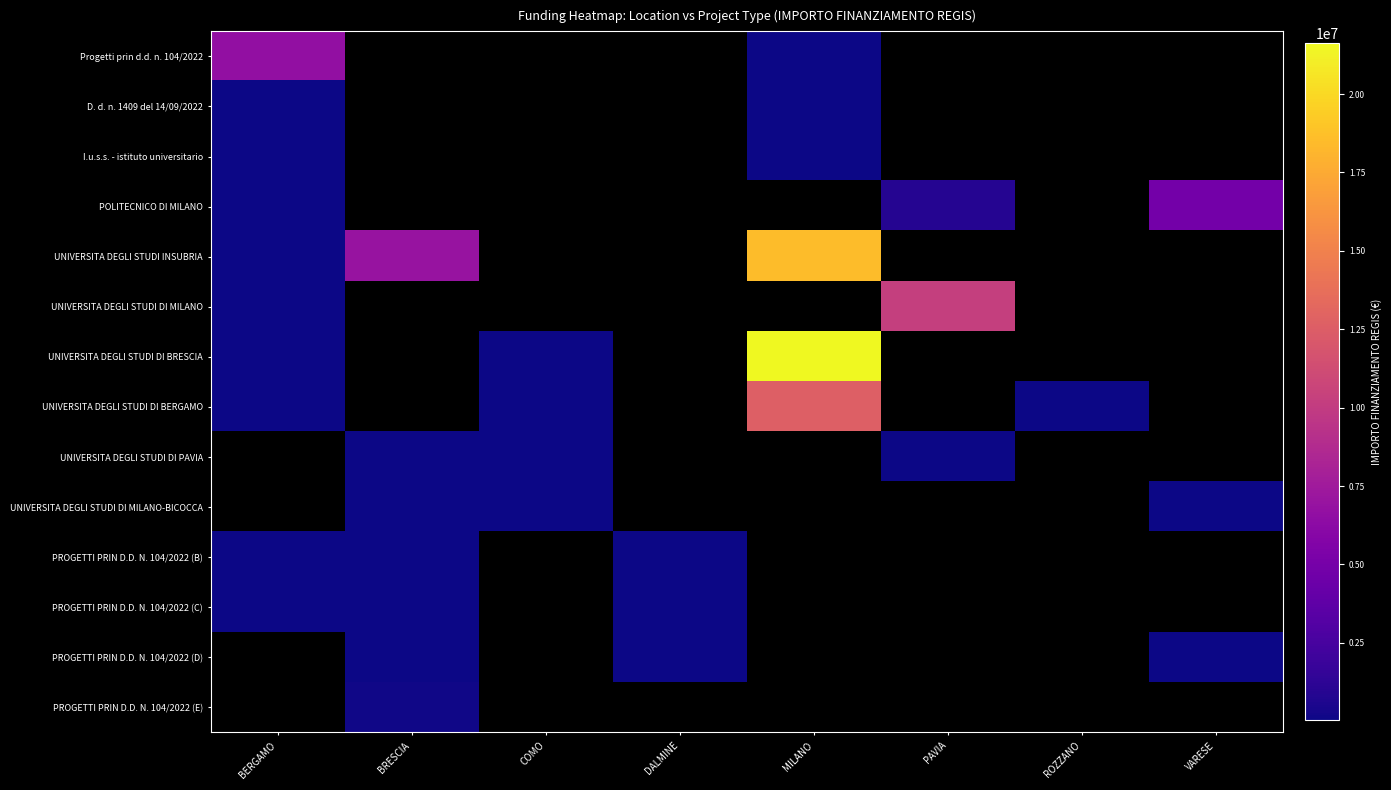

At which label is I.u.s.s. - istituto universitario closest to 34184?

MILANO